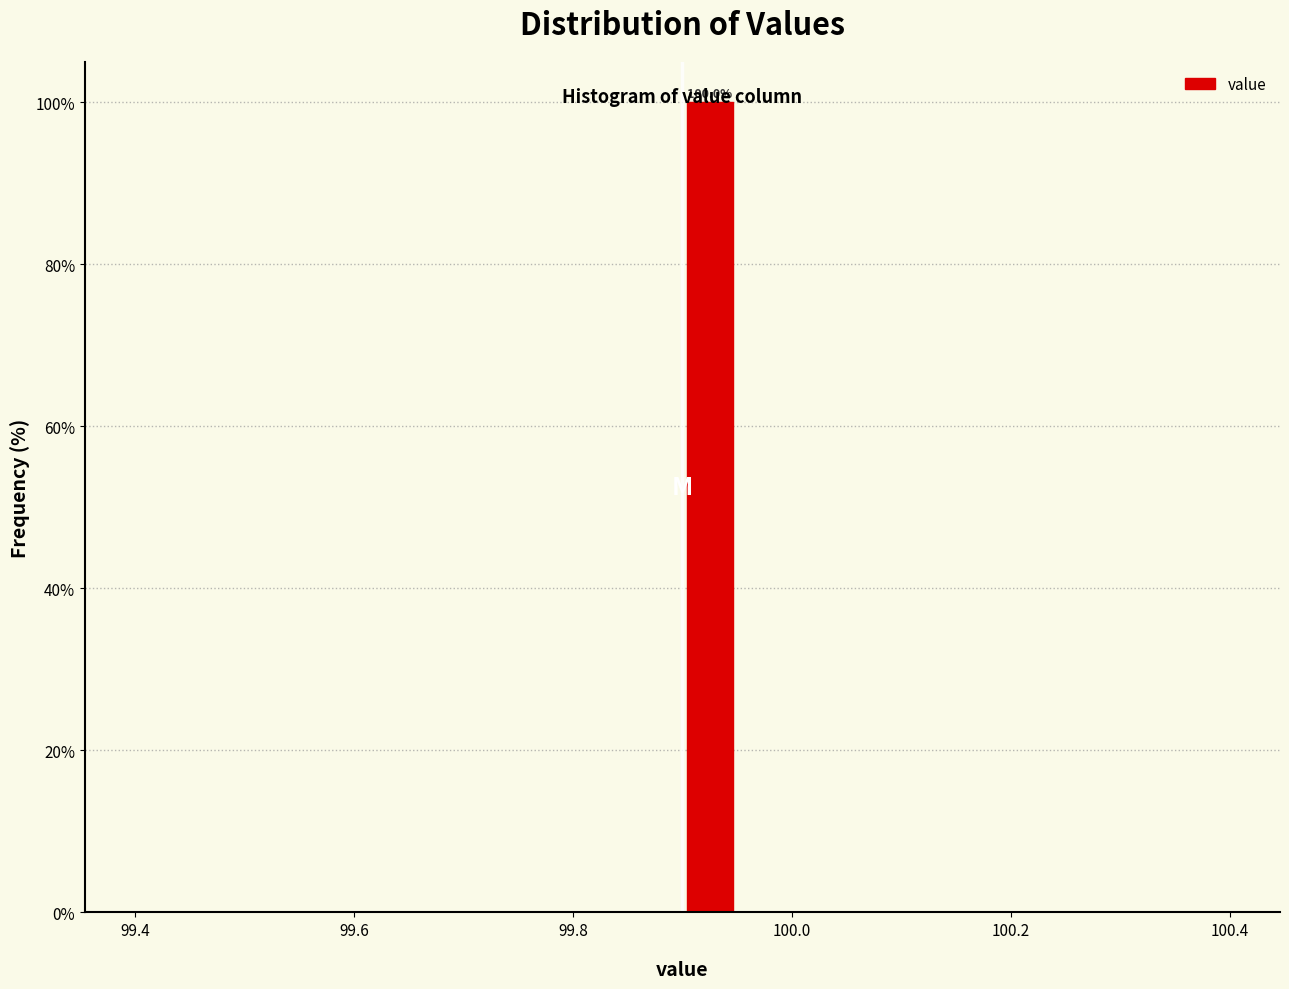

Around what value on the x-axis is the tallest bar? Give the approximate position of its centre, as read against the axis.

99.92